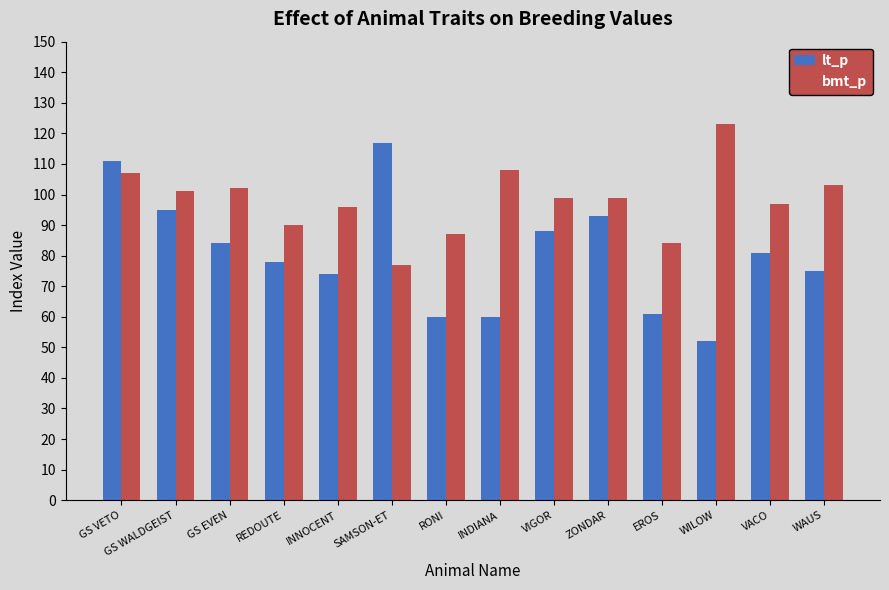

What position from the right is EROS?

4